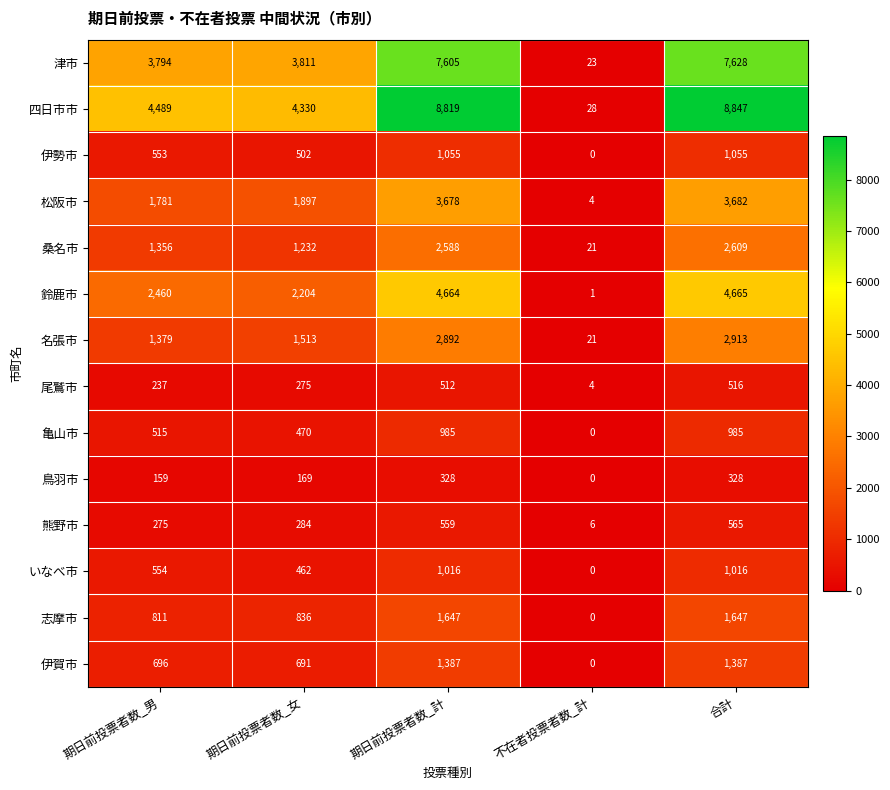

Which category has the lowest value across all series?

不在者投票者数_計